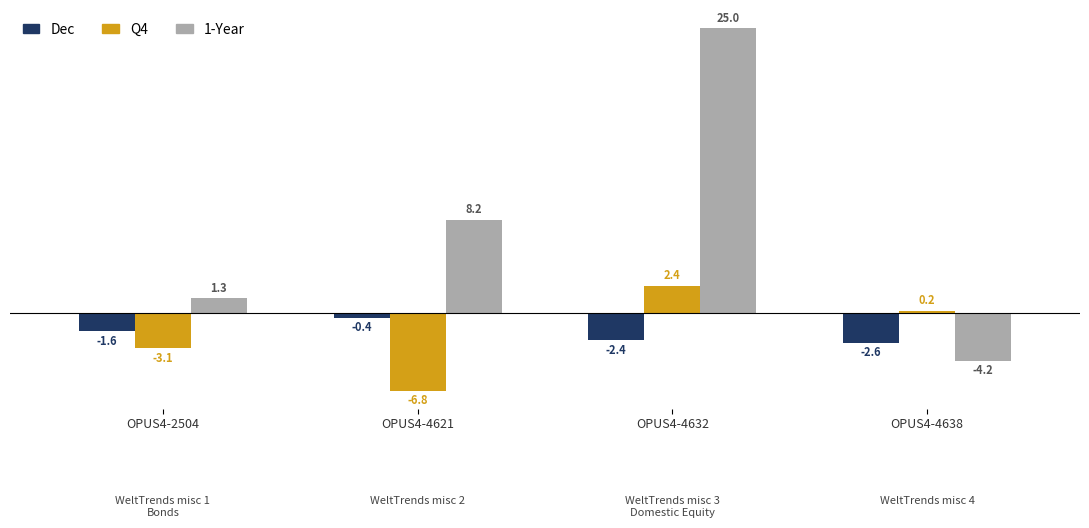

What is the value of the 1-Year bar at the 2nd from the left?

8.2